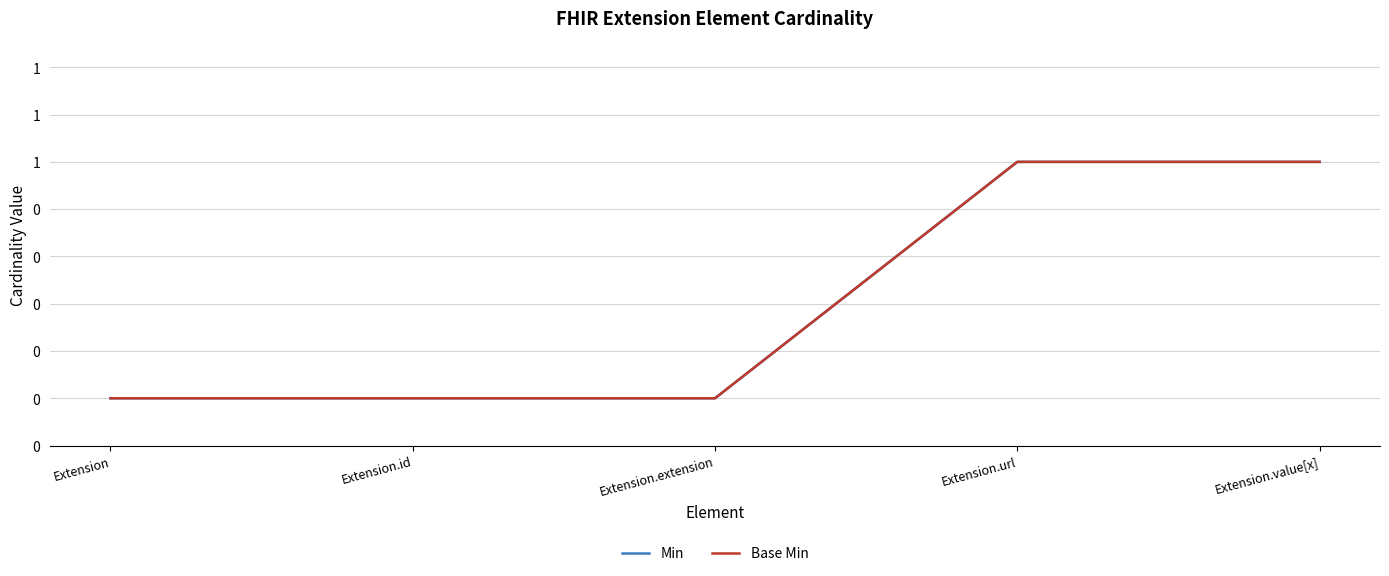

Between Extension.url and Extension.value[x], which series saw the biggest shift?

Min